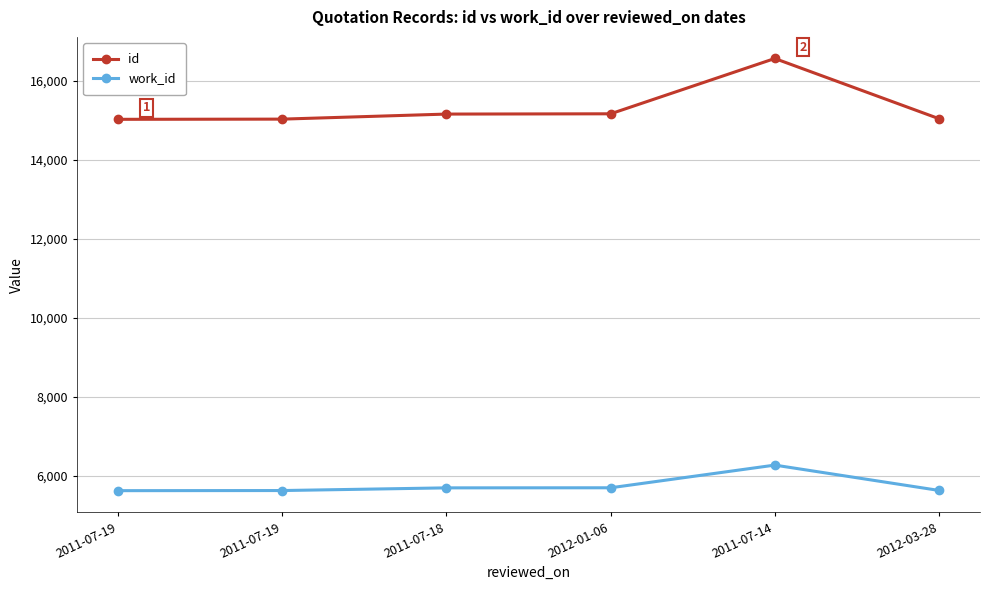

What is the value of the work_id point at the 6th from the left?

5622